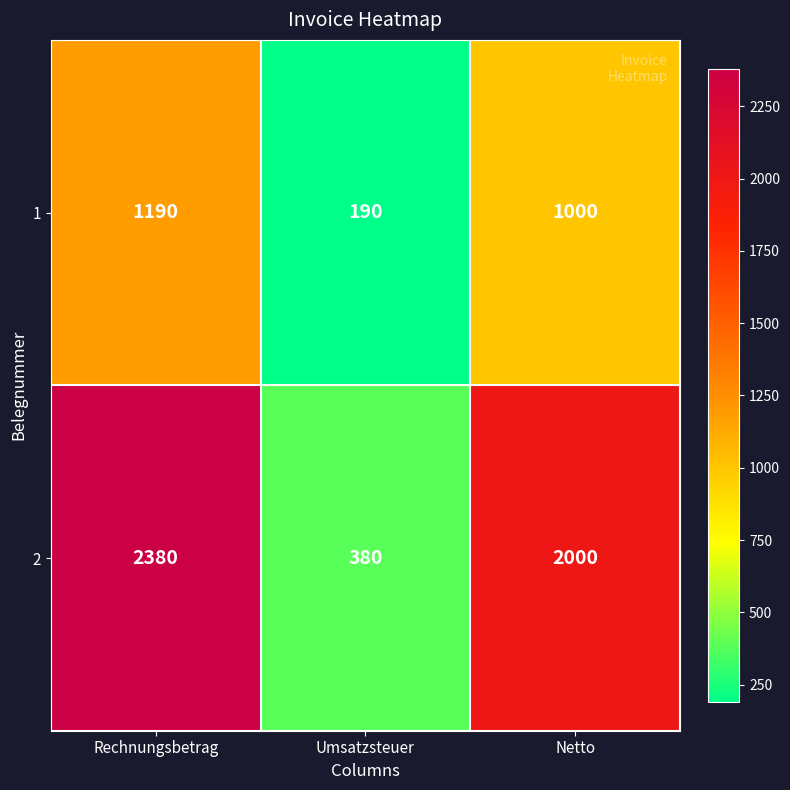

What is the approximate value of 1 at Umsatzsteuer, to the nearest 100?

200